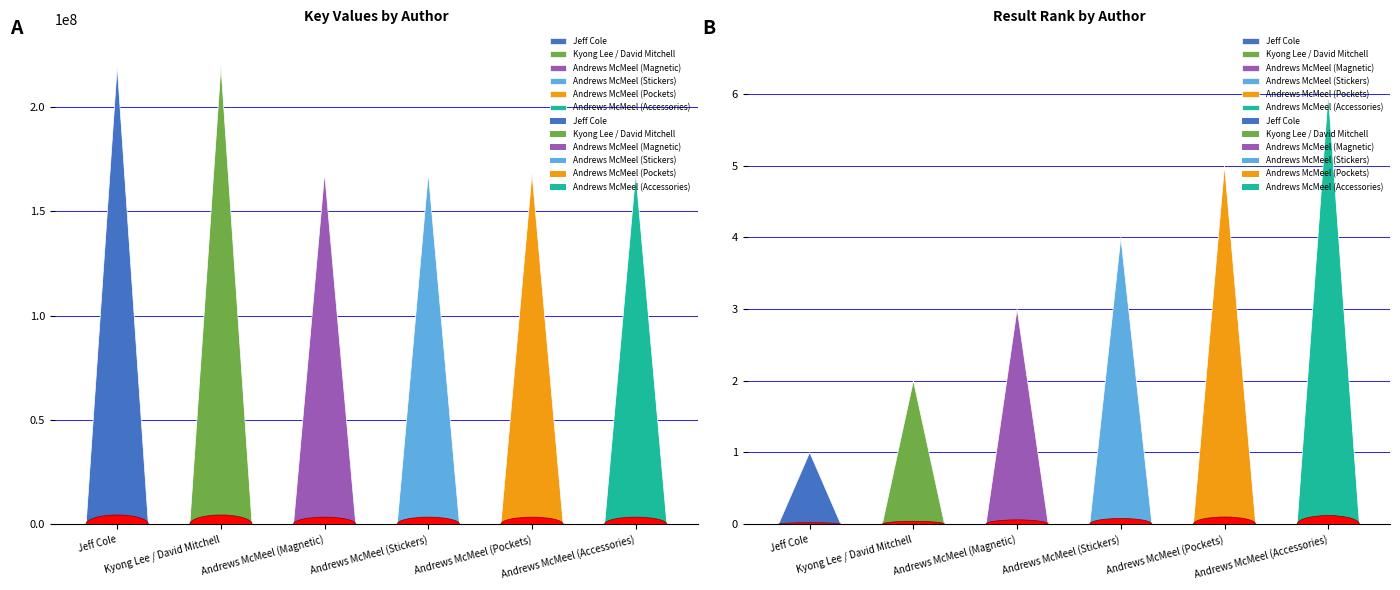

At which label does Result first exceed 4?

Andrews McMeel (Pockets)